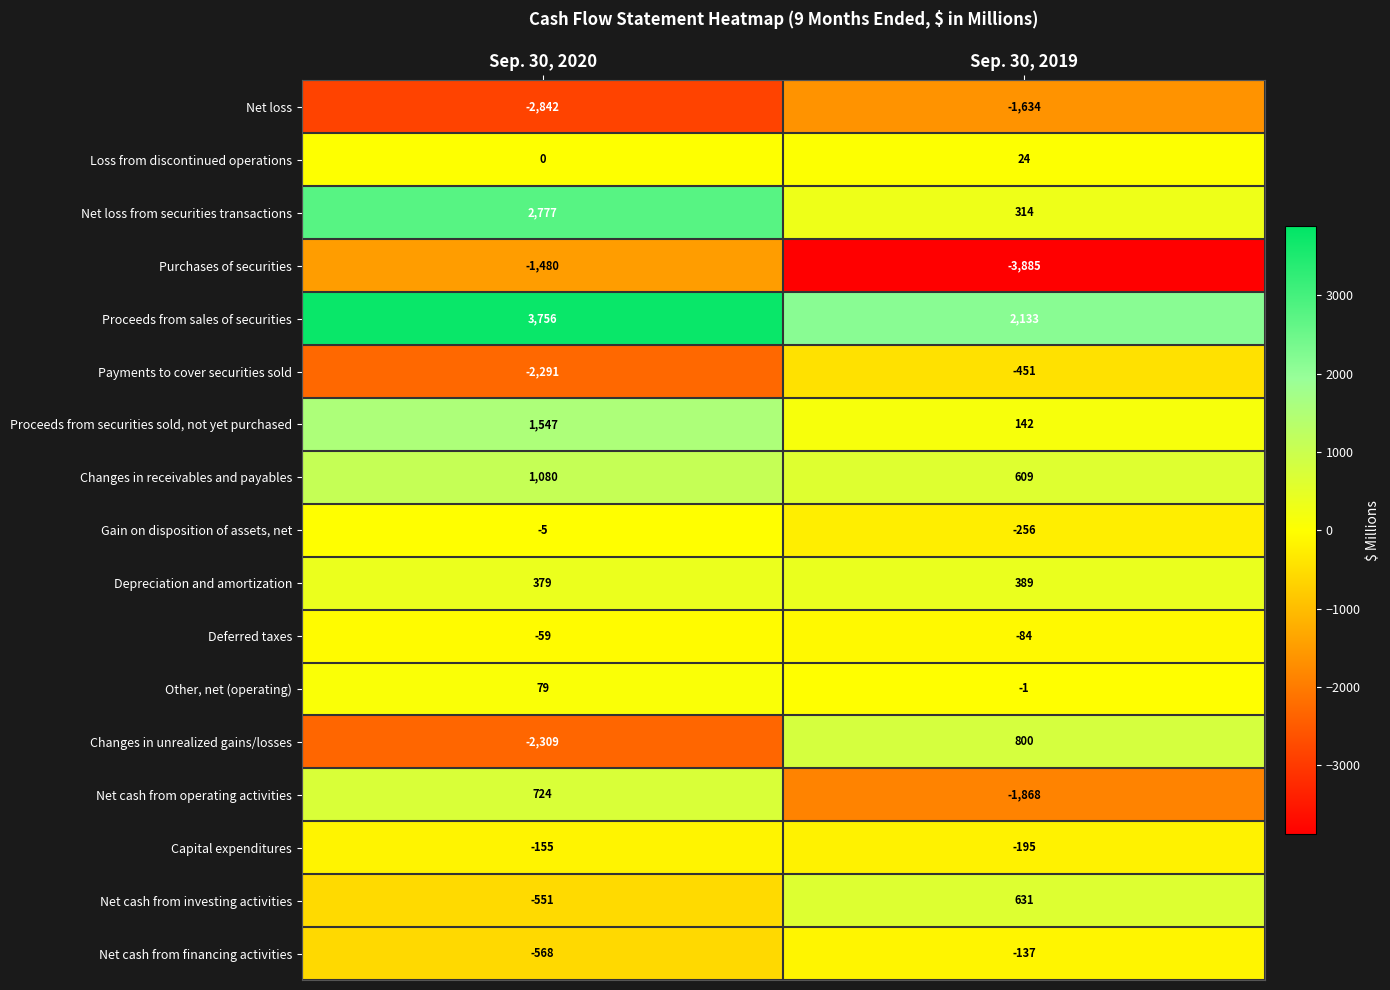

Which series has the largest total across all categories?

Proceeds from sales of securities